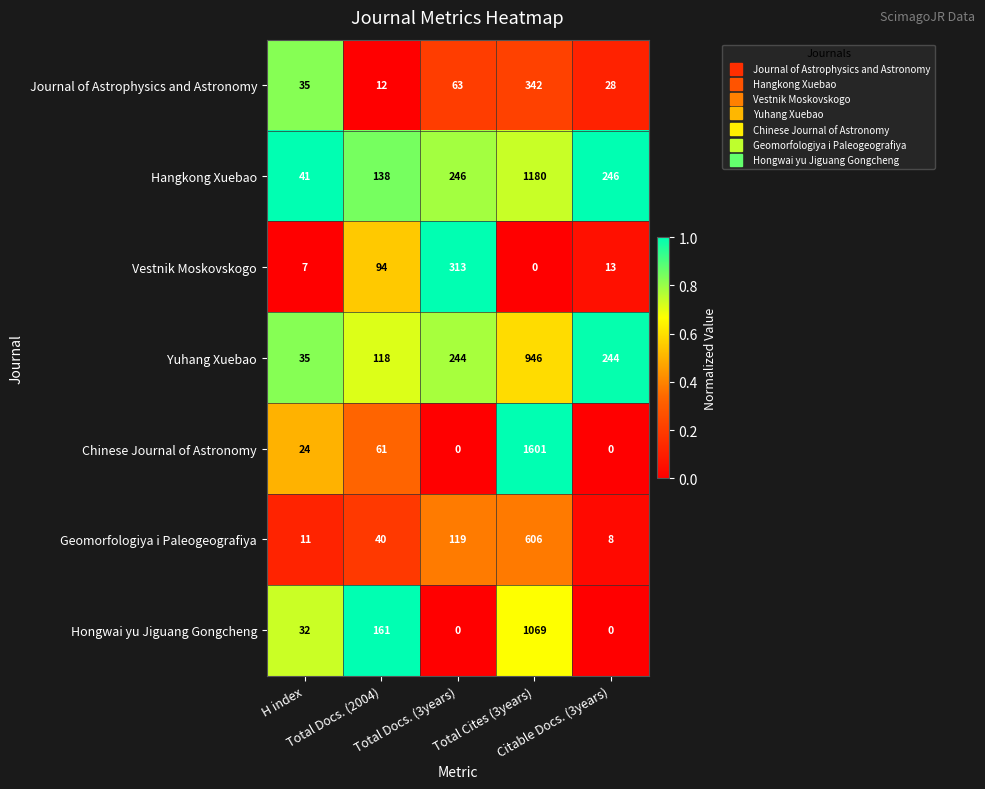

Rank the series by their maximum value, from highest to lowest.

Chinese Journal of Astronomy, Hangkong Xuebao, Hongwai yu Jiguang Gongcheng, Yuhang Xuebao, Geomorfologiya i Paleogeografiya, Journal of Astrophysics and Astronomy, Vestnik Moskovskogo